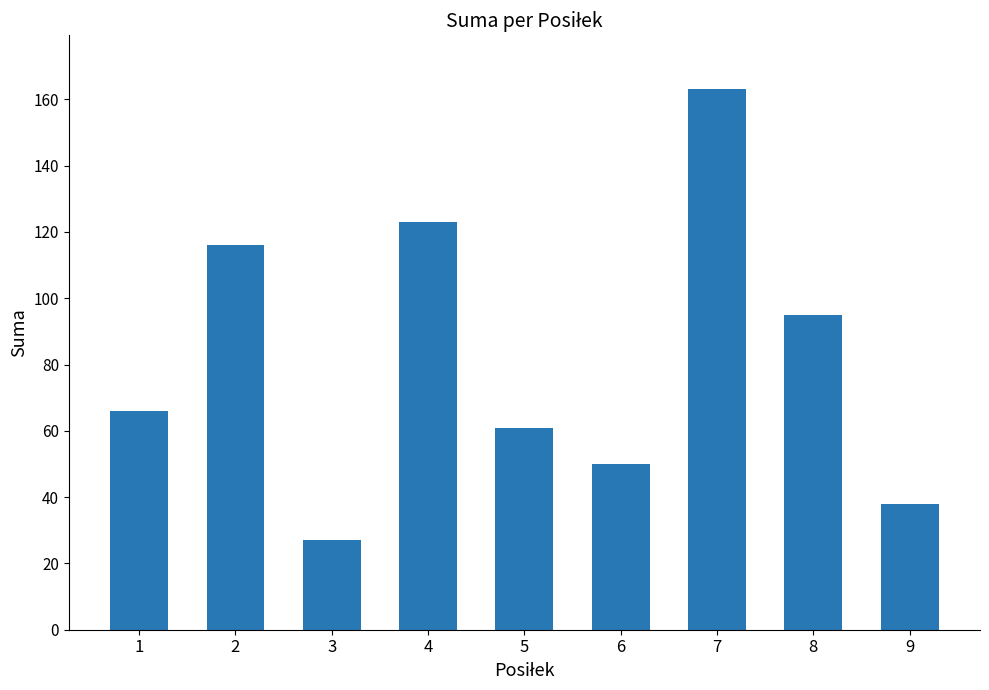

What is the difference between the values at 4 and 5?

62